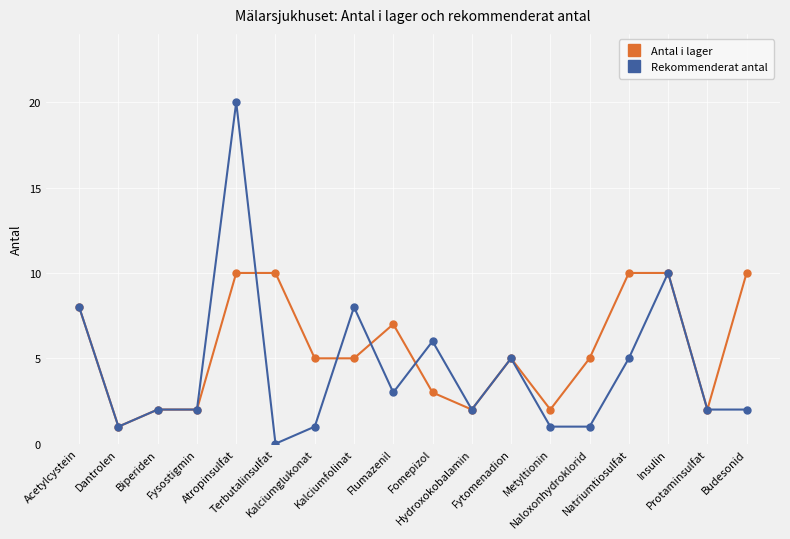

Is it true that Rekommenderat antal equals 8 at Acetylcystein?

True